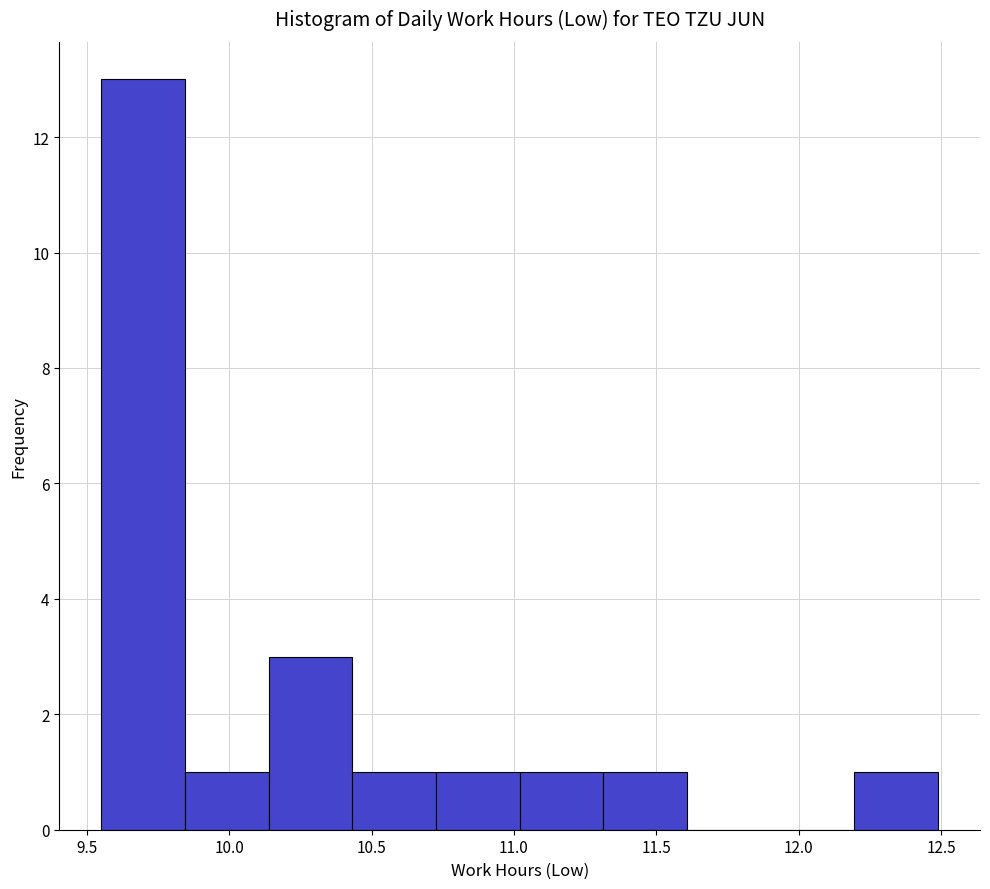

Reading left to right, list every bar in this chart as the range it spans on the x-axis followed by its height. Neither the bar edges nor the heights are printed on the chart, so give them approximately, as read against the axes.

9.55 to 9.85: 13
9.85 to 10.15: 1
10.15 to 10.45: 3
10.45 to 10.75: 1
10.75 to 11.00: 1
11.00 to 11.30: 1
11.30 to 11.60: 1
11.60 to 11.90: 0
11.90 to 12.20: 0
12.20 to 12.50: 1